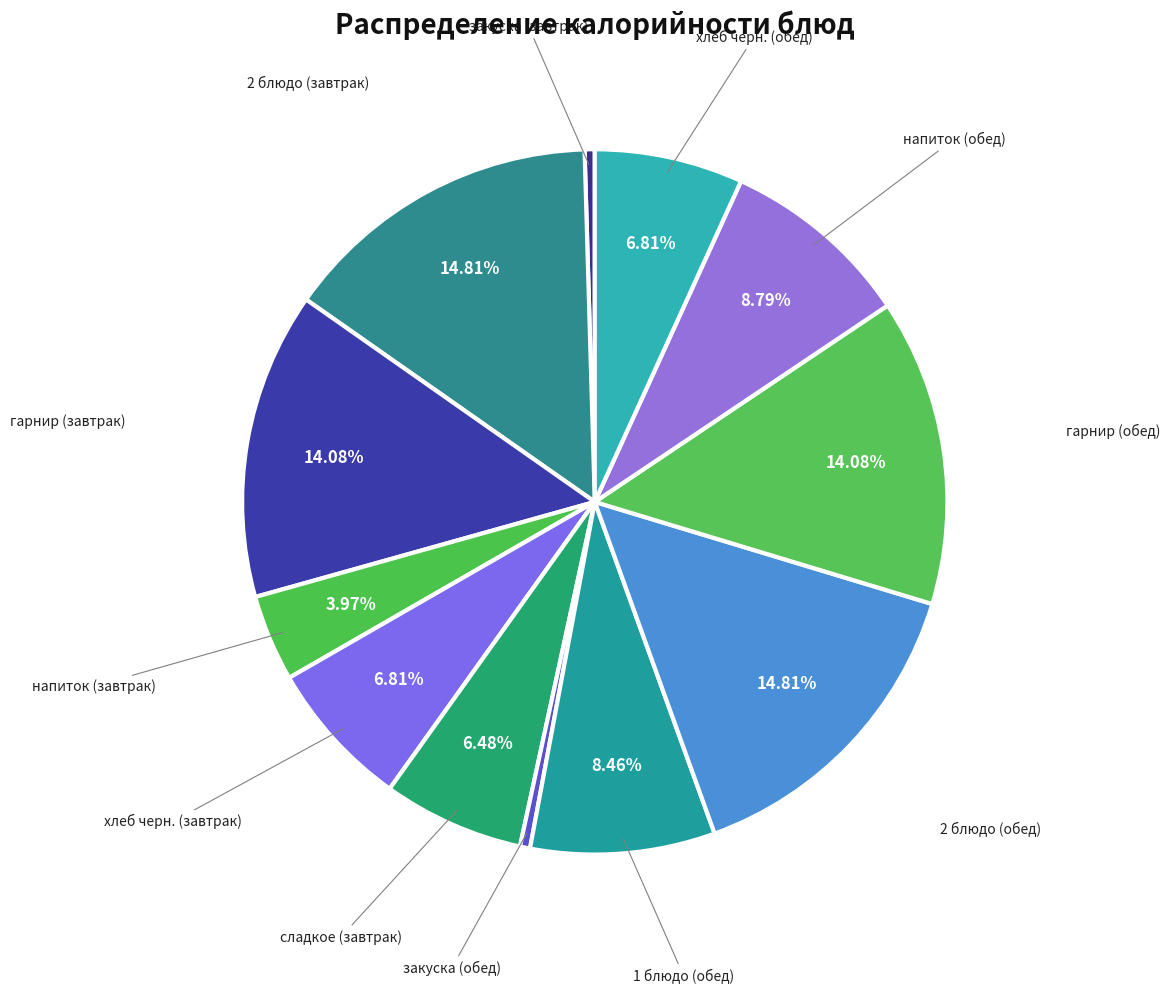

Count the number of slices in the pie.

12